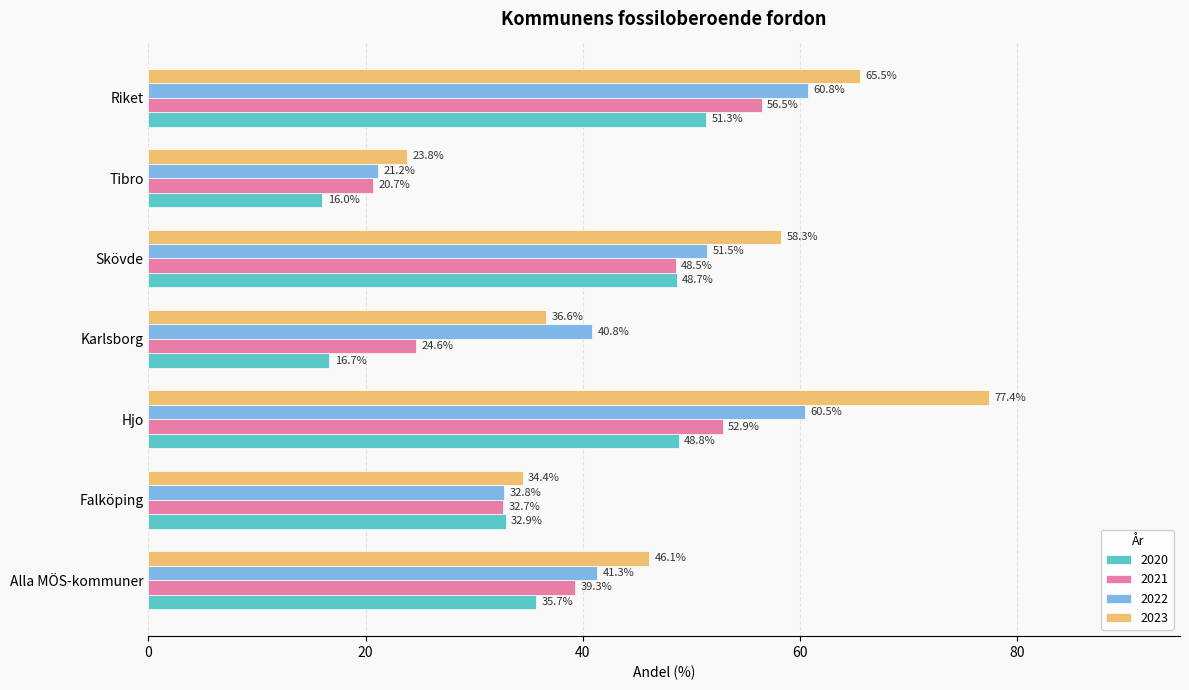

What is the approximate value of 2021 at Skövde?

48.5